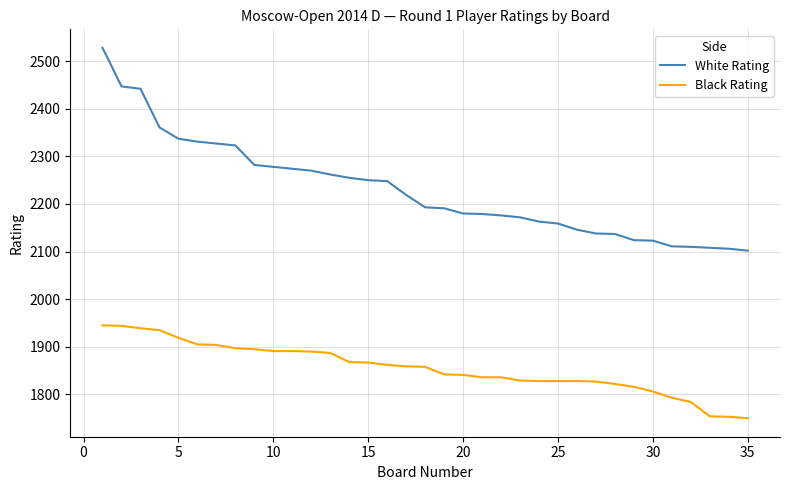

What is the difference between the maximum and minimum values in the Black Rating series?

195